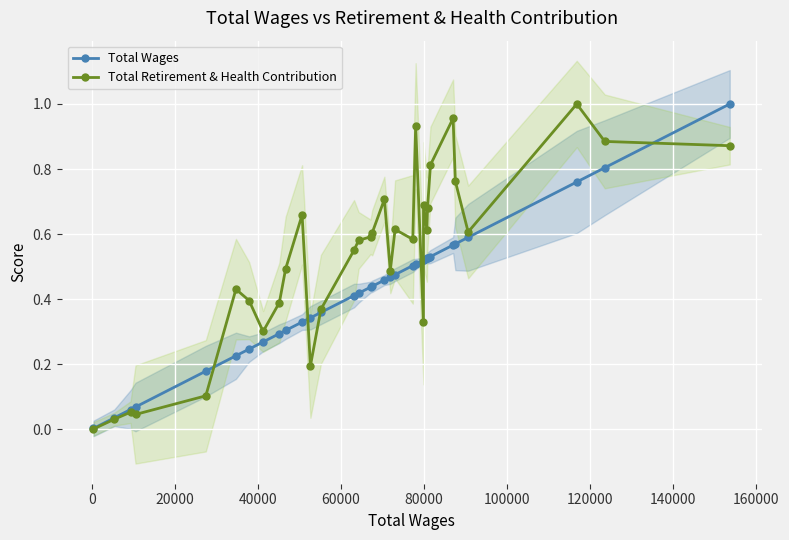

What is the value of the Total Wages point at the 7th from the left?

0.2